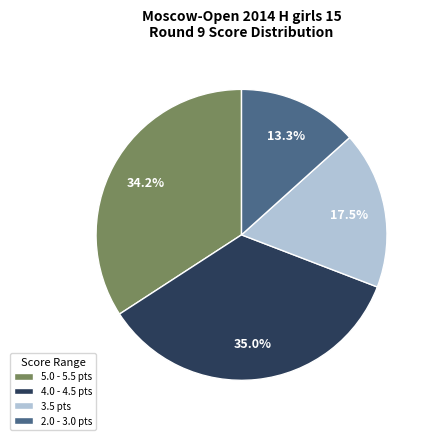

Which has a higher value, 3.5 pts or 5.0 - 5.5 pts?

5.0 - 5.5 pts